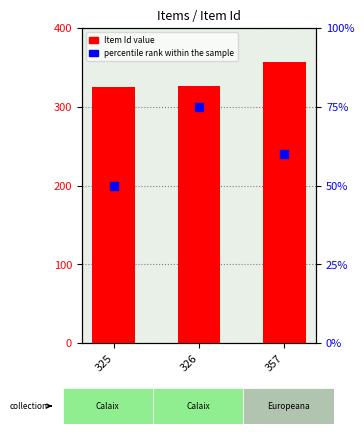

What is the total value across all series at 357?

417